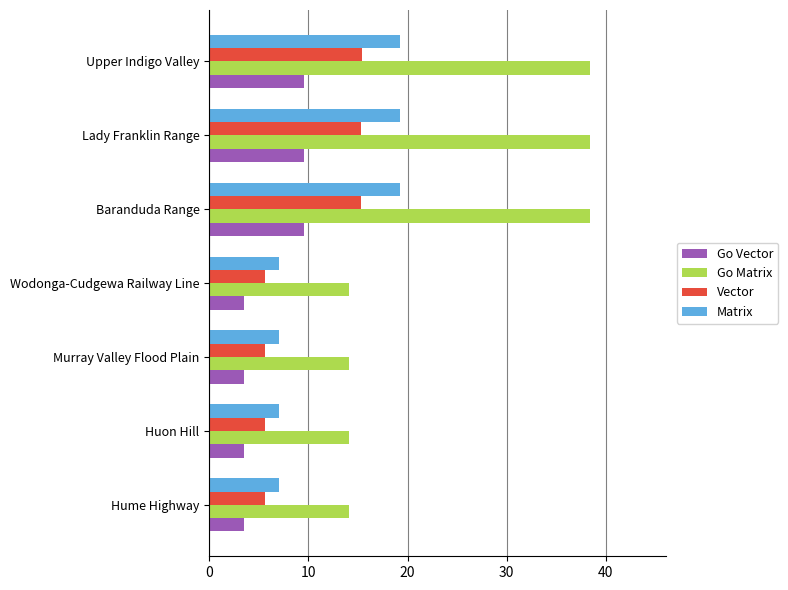

What are all the series names shown in the legend?

Go Vector, Go Matrix, Vector, Matrix